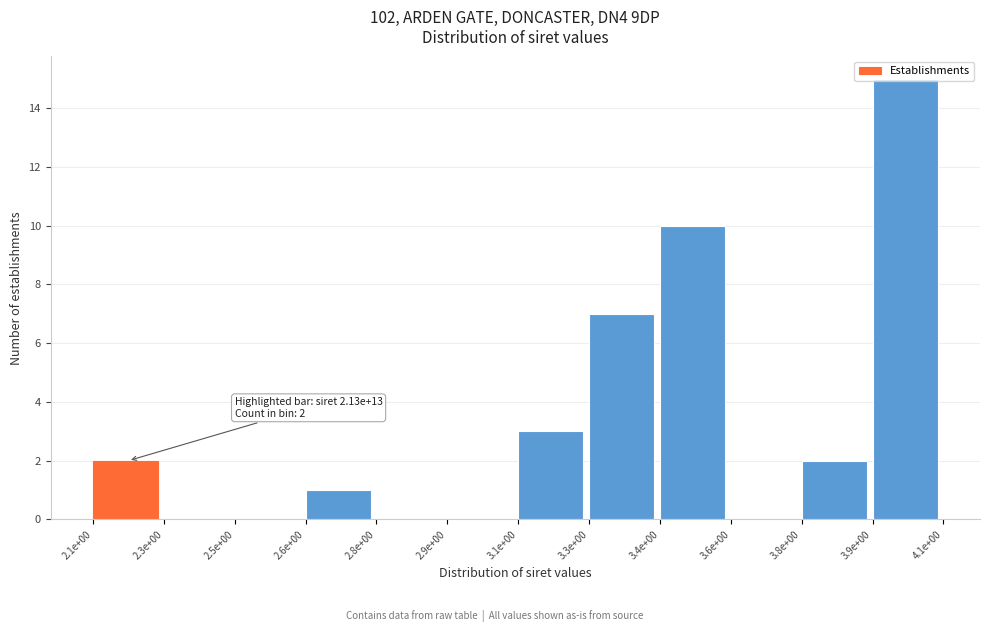

Is it true that the value at 2.1e+00 is 3?

False